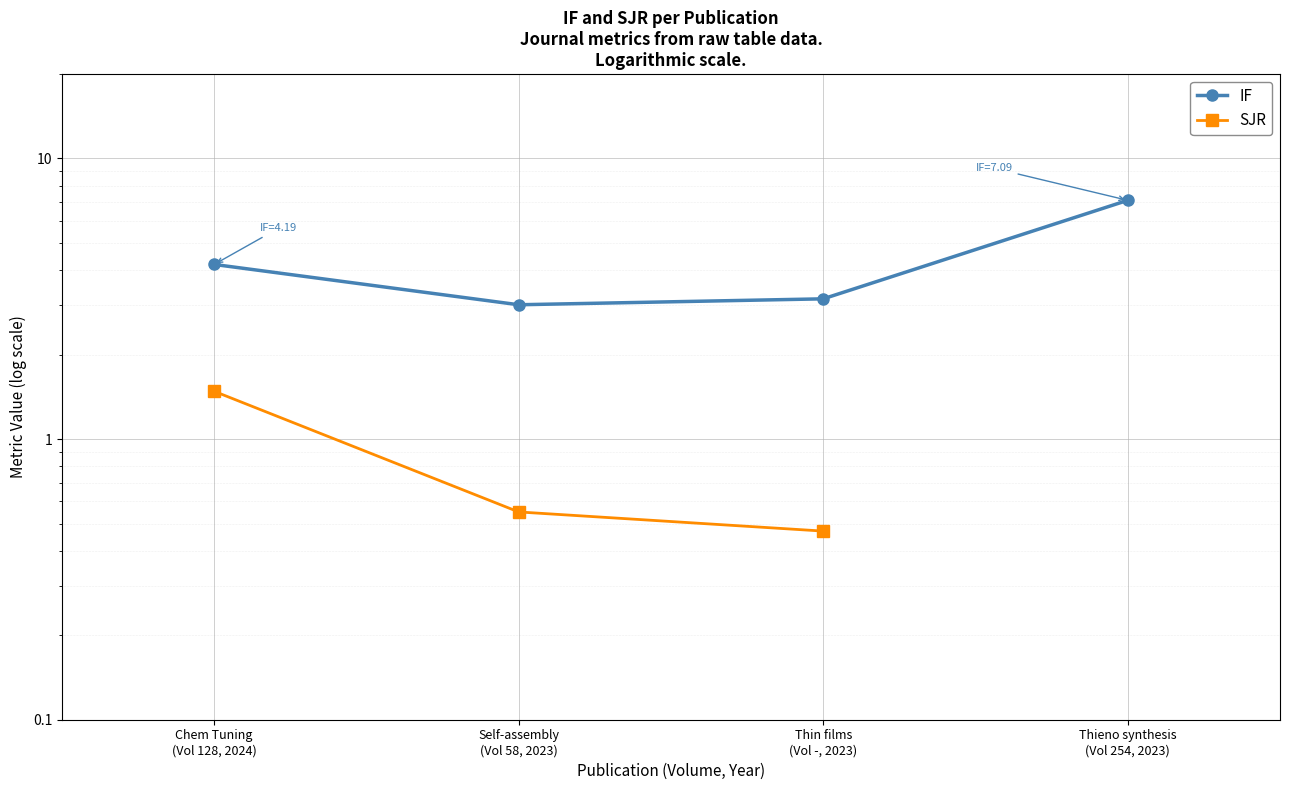

How many values in the IF series are below 4?

2